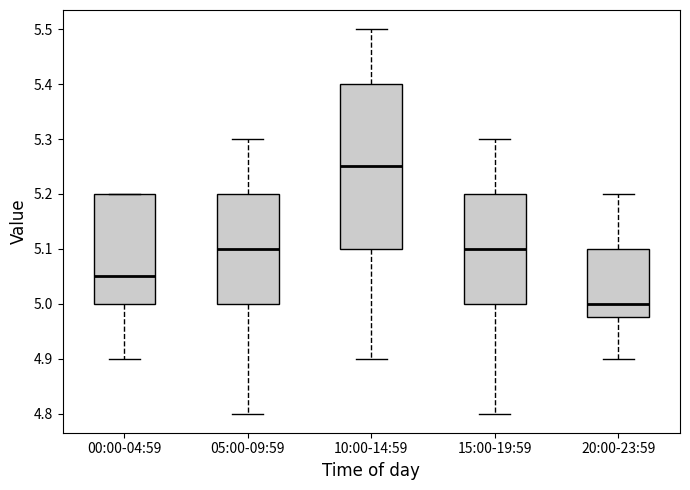

Where does the upper whisker of the box for 20:00-23:59 end on the y-axis? The values are not printed on the chart, so give them approximately, as read against the axis.

5.20